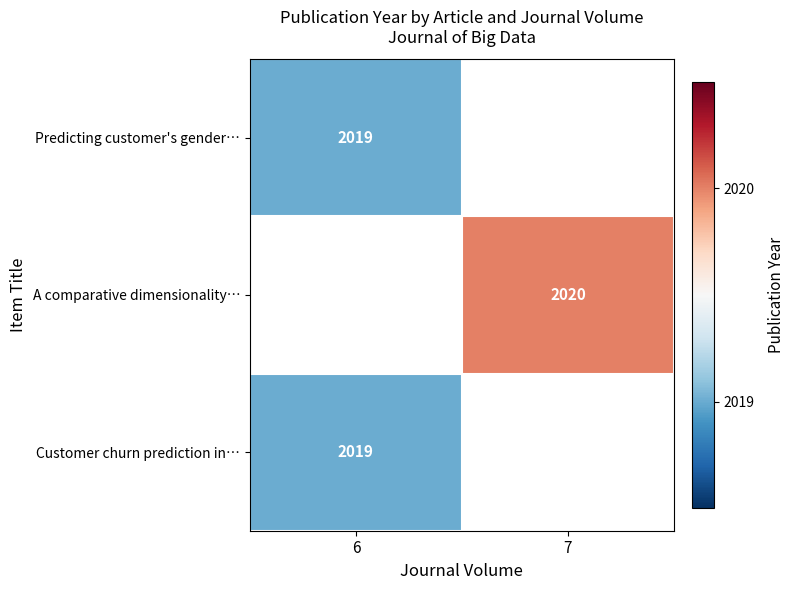

The value of A comparative dimensionality… at 7 is 779. True or false?

False